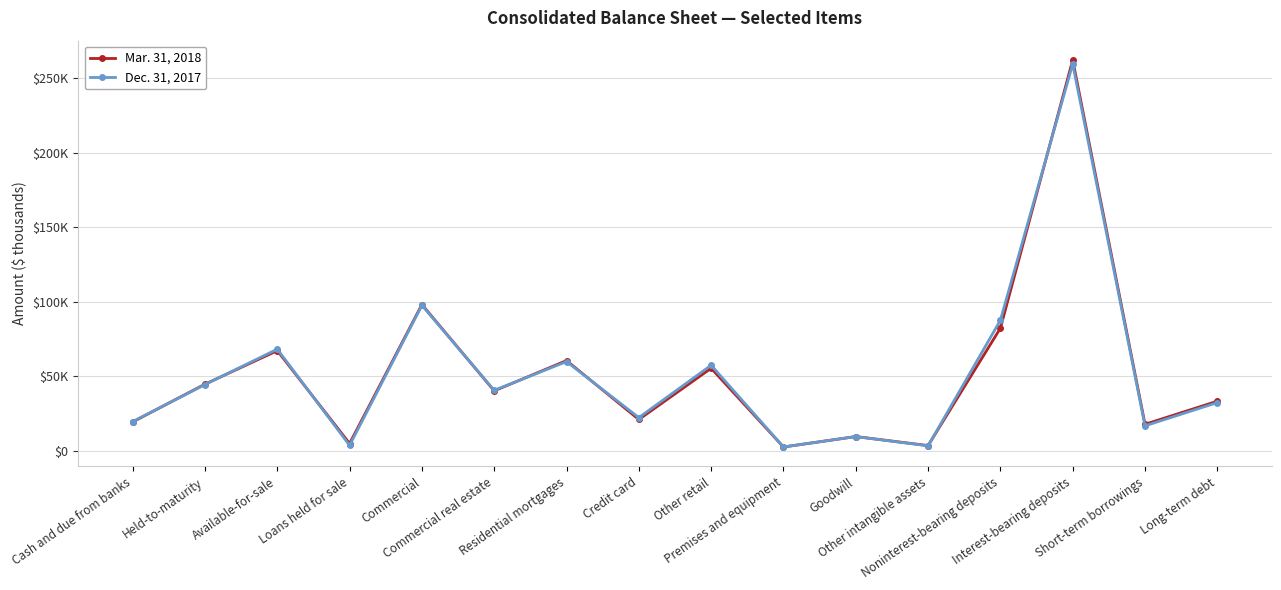

Reading left to right, extract all data points from this chart.

Mar. 31, 2018: 19246	44612	67125	4777	98097	40140	60477	20901	55317	2441	9440	3388	82211	262315	17703	33201
Dec. 31, 2017: 19505	44362	68137	3554	97561	40463	59783	22180	57324	2432	9434	3228	87557	259658	16651	32259